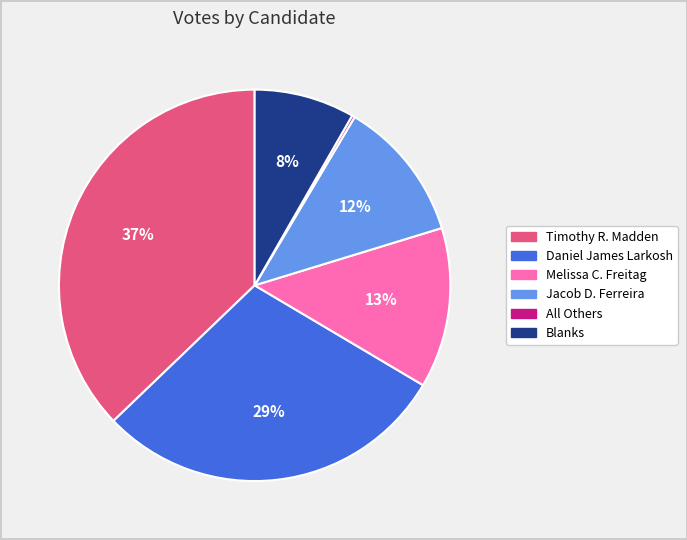

Which has a higher value, Jacob D. Ferreira or Blanks?

Jacob D. Ferreira